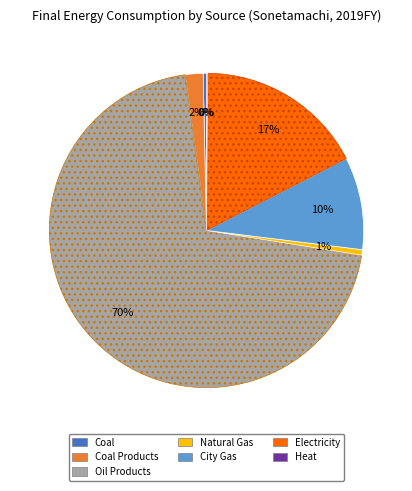

What is the largest slice in the pie chart?

Oil Products